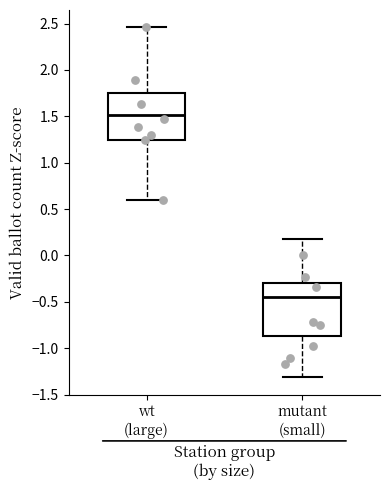

Where does the median line of the box for mutant (small) sit on the y-axis? The values are not printed on the chart, so give them approximately, as read against the axis.

-0.45